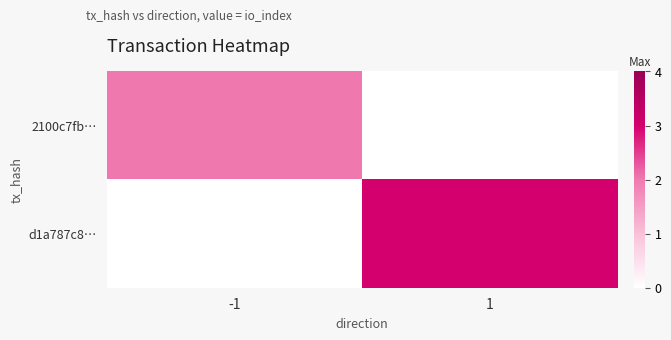

Is it true that 2100c7fb… equals 2.0 at -1?

True